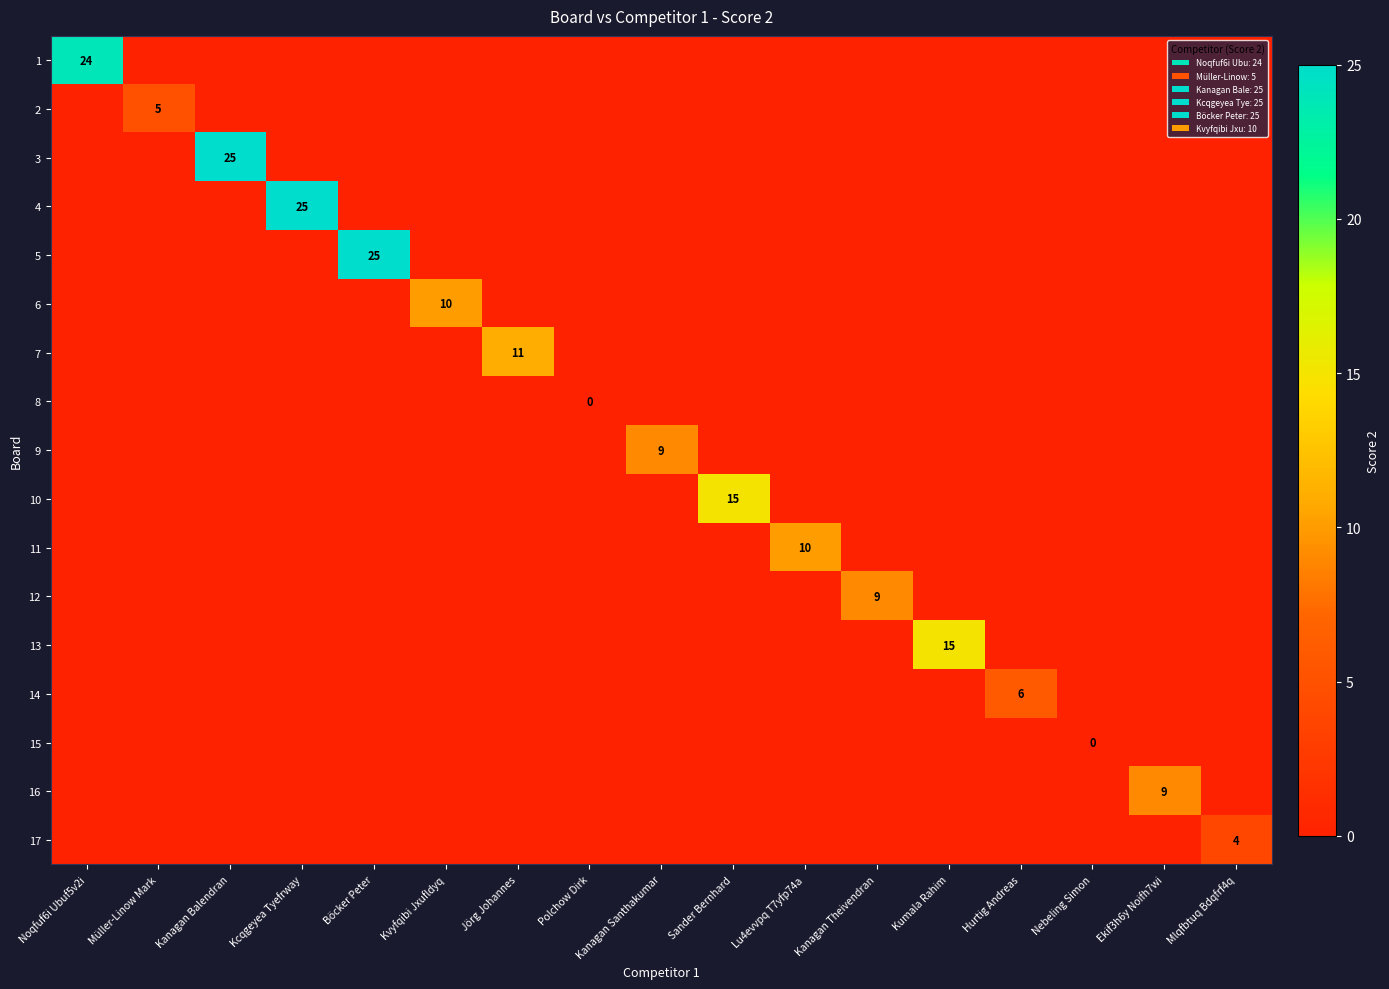

At how many categories does at least one series exceed 13?

6